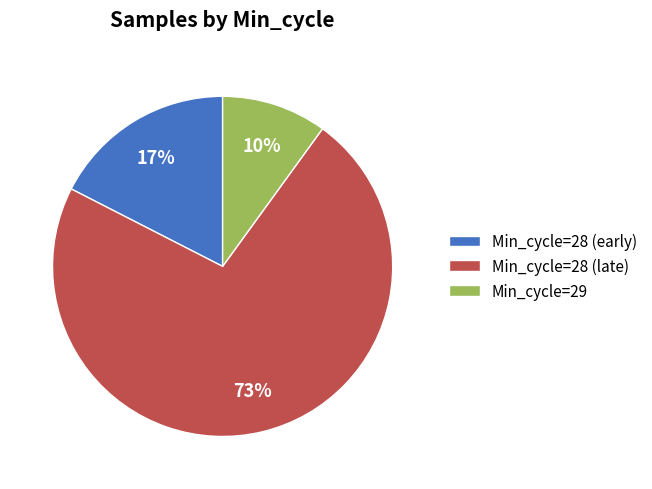

What is the majority slice?

Min_cycle=28 (late)